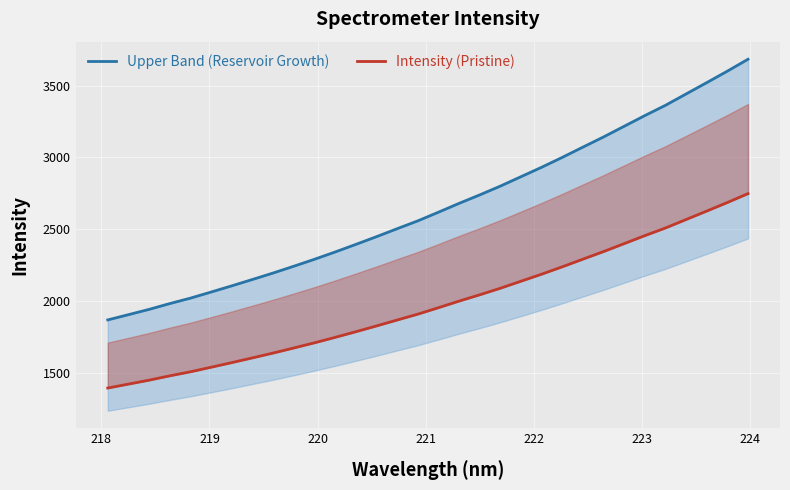

What are all the series names shown in the legend?

Upper Band (Reservoir Growth), Intensity (Pristine)